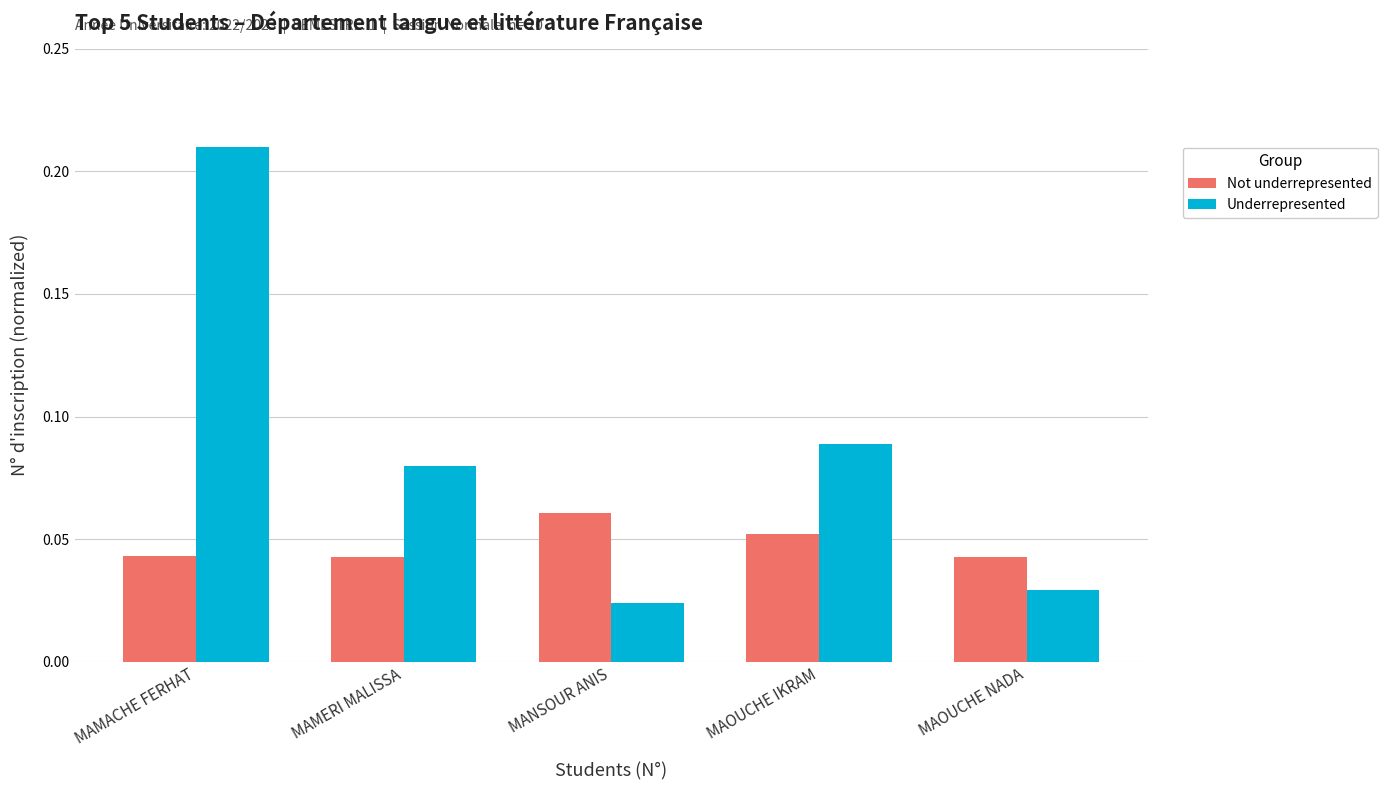

List the series in order of their peak value, highest first.

Underrepresented, Not underrepresented